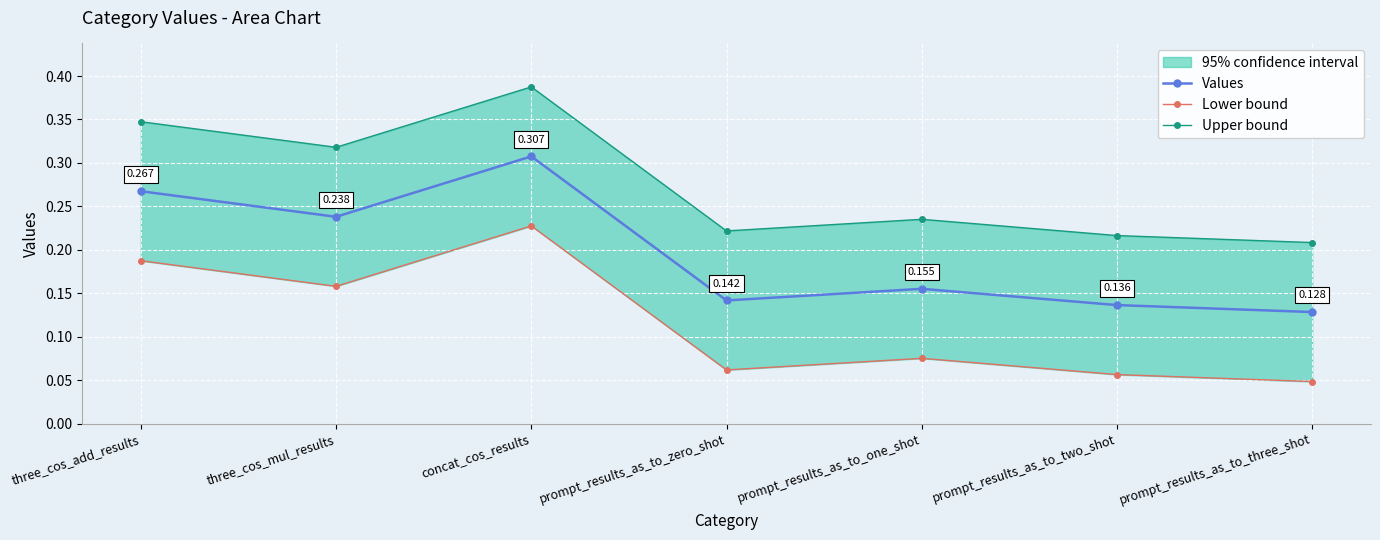

List the labels in order of Values value, largest first.

concat_cos_results, three_cos_add_results, three_cos_mul_results, prompt_results_as_to_one_shot, prompt_results_as_to_zero_shot, prompt_results_as_to_two_shot, prompt_results_as_to_three_shot